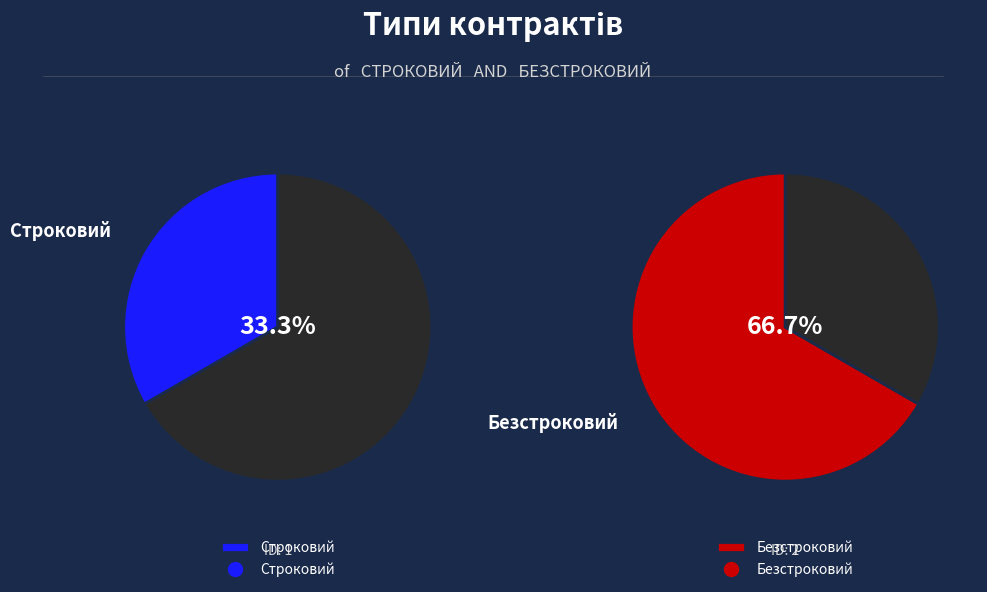

To the nearest percent, what portion does Безстроковий represent?

67%